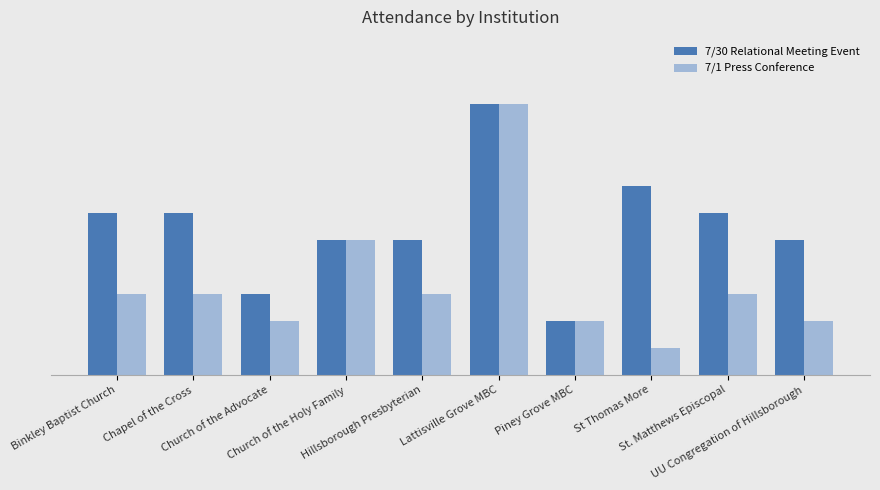

Reading left to right, list all the values displayed in this chart.

7/30 Relational Meeting Event: 6	6	3	5	5	10	2	7	6	5
7/1 Press Conference: 3	3	2	5	3	10	2	1	3	2